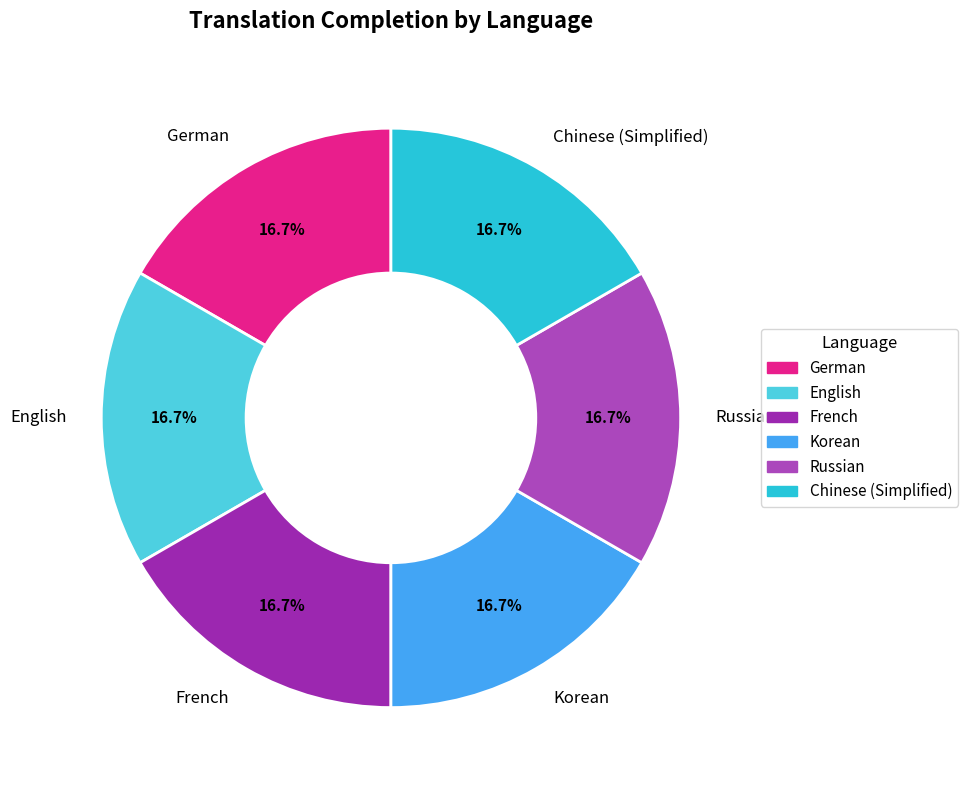

How many slices are in this pie chart?

6